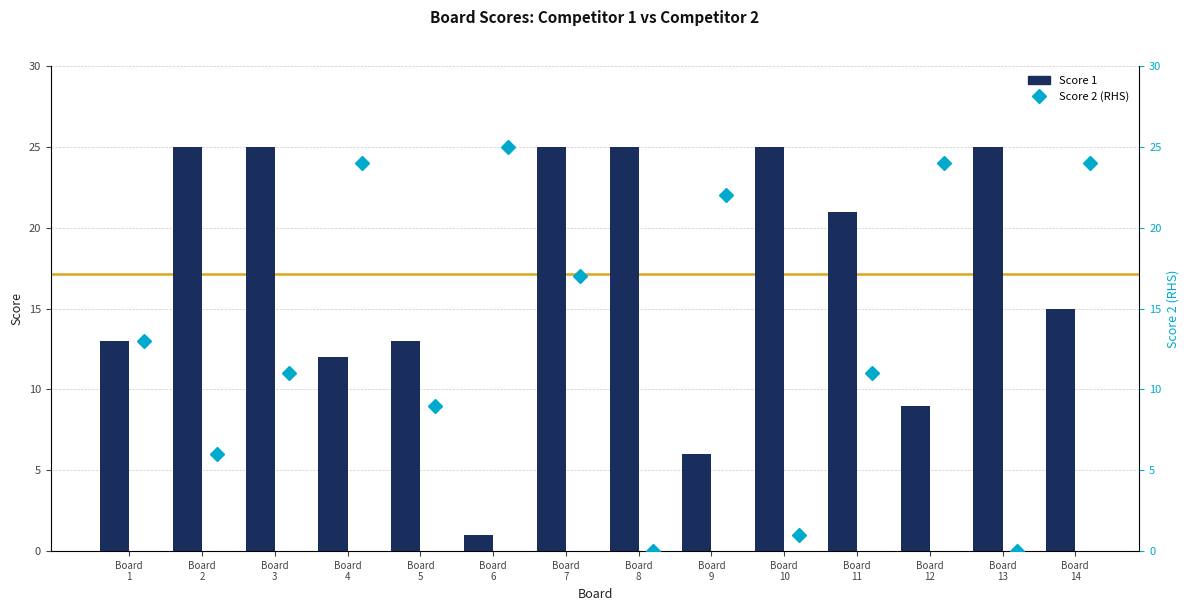

What is the maximum value for Score 2 (RHS)?

25